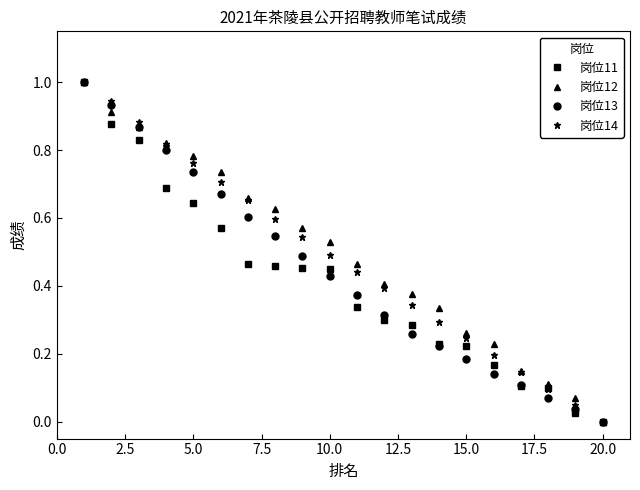

How many values in 岗位14 are above zero?

19